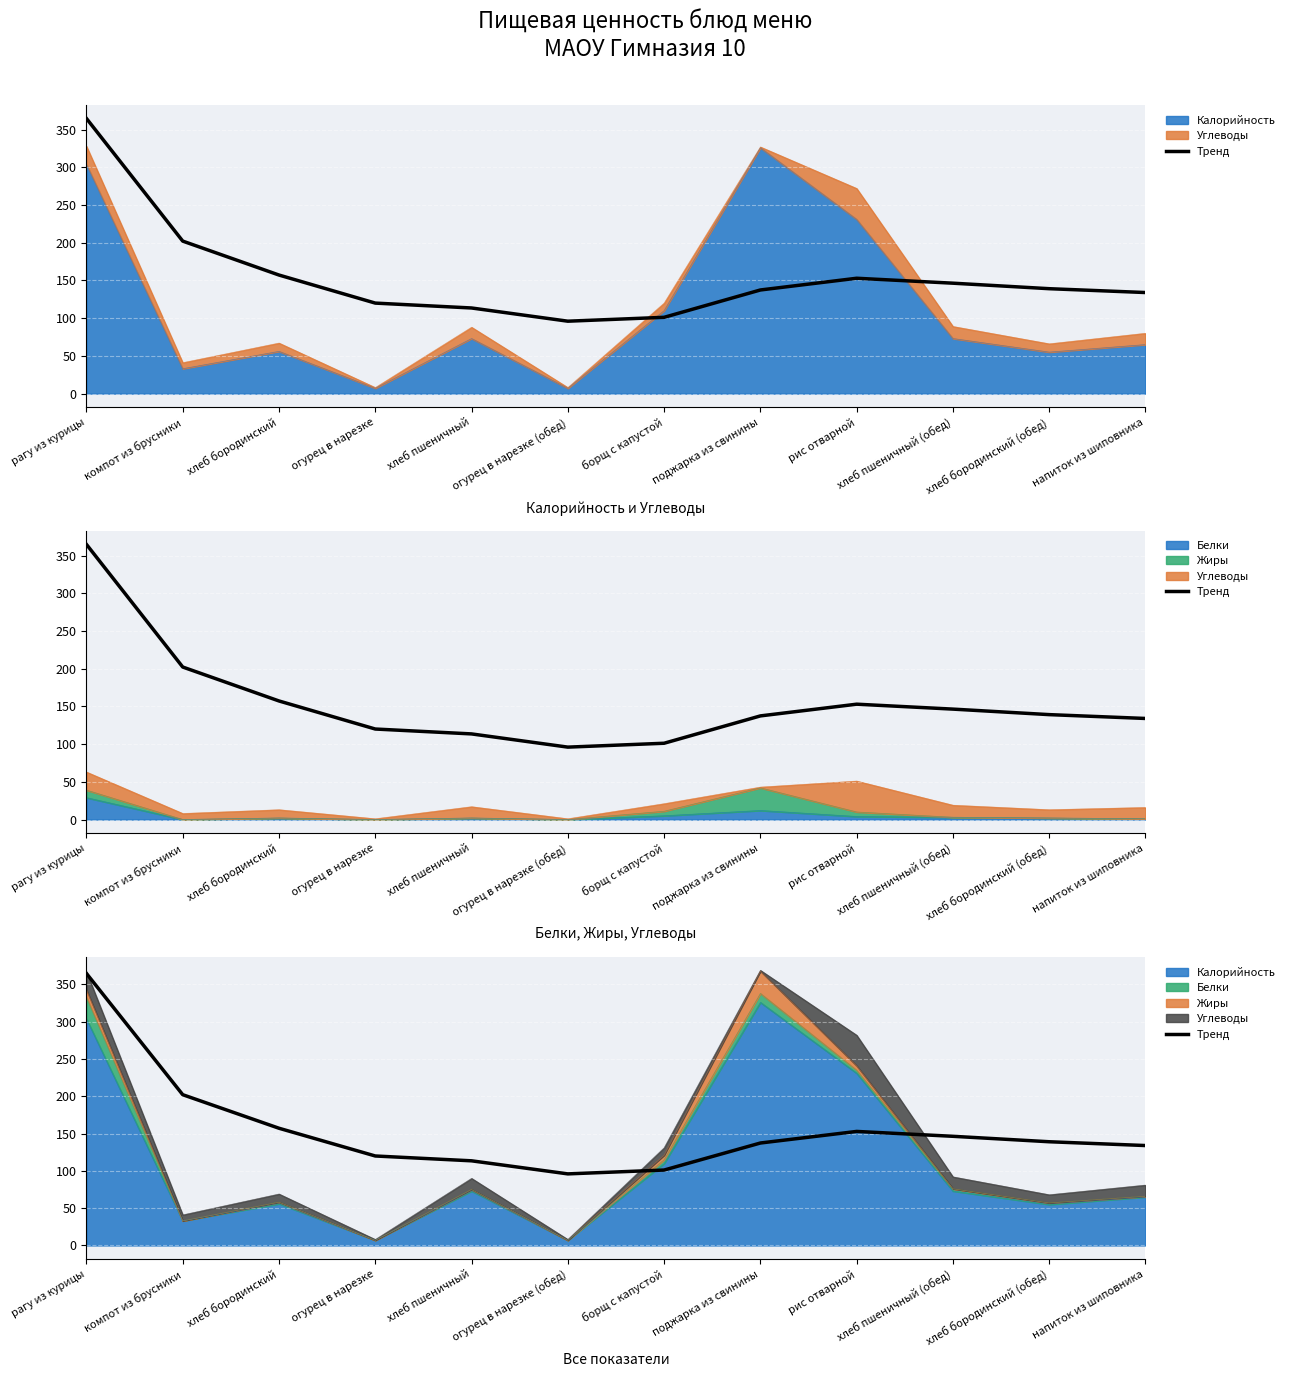

The value at хлеб пшеничный (обед) is 61.9. True or false?

False